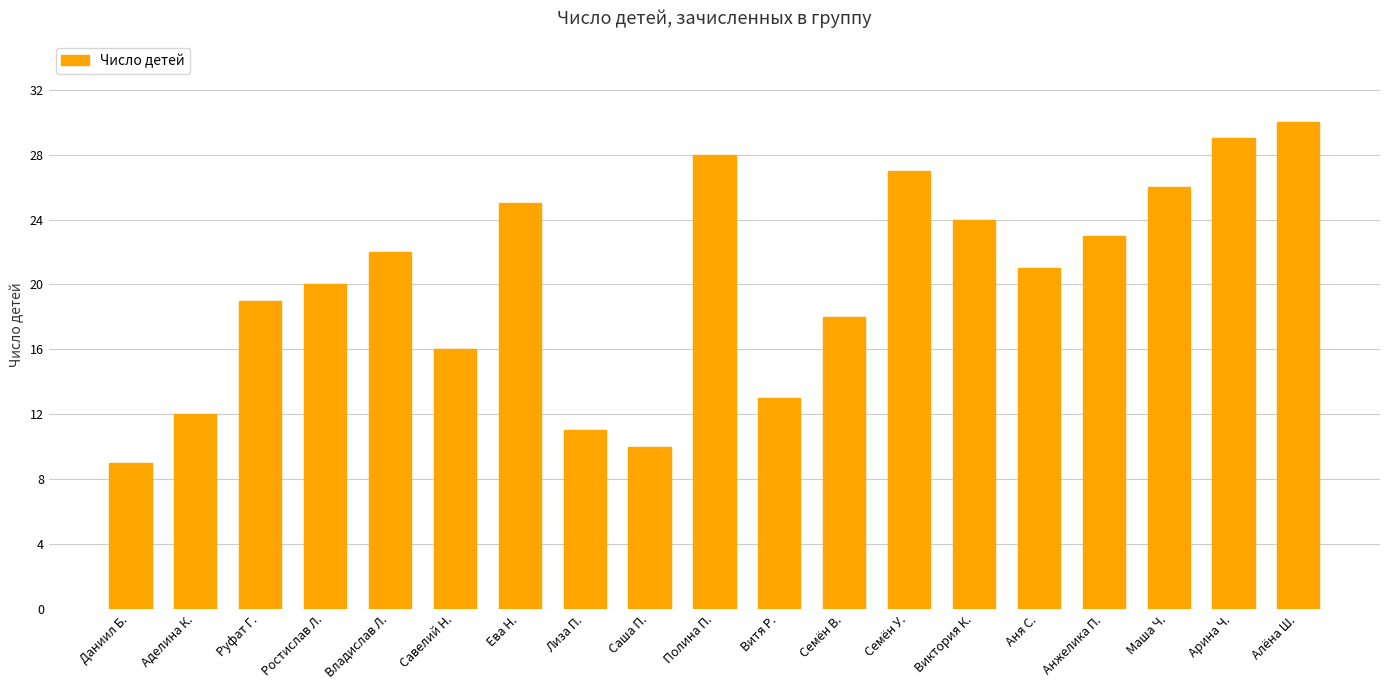

Where is the data nearest to the value 19?

Руфат Г.